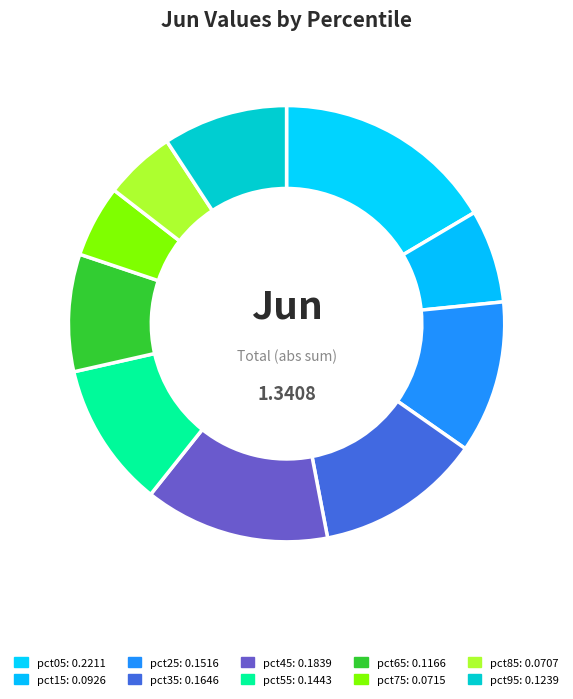

To the nearest percent, what is the average slice percentage?

10%